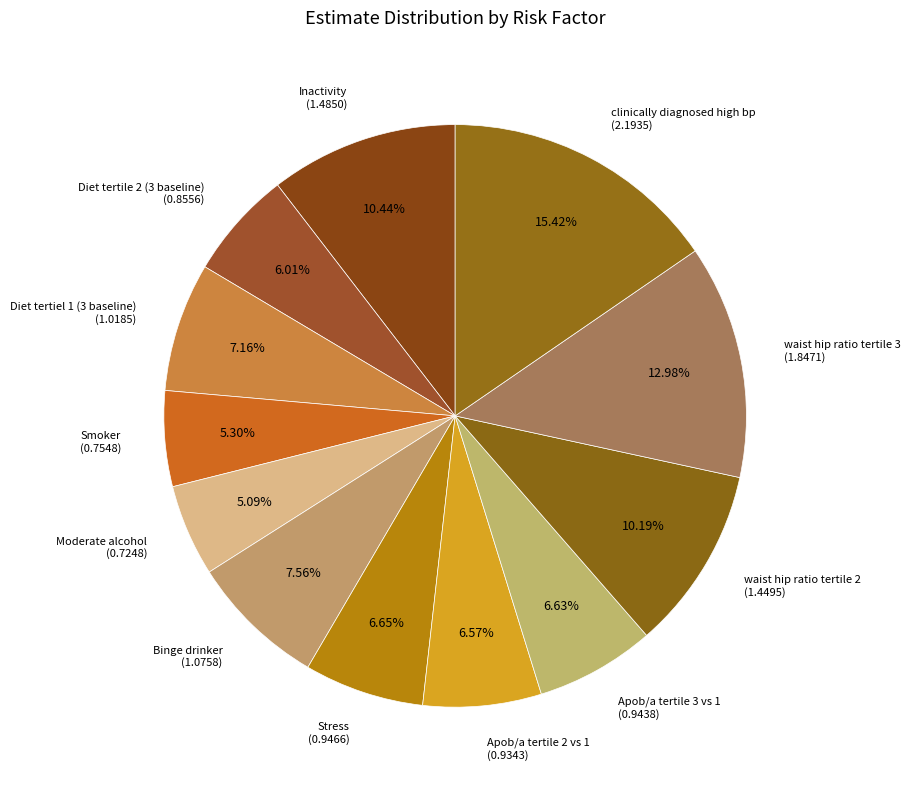

Is there a majority slice in this chart?

No